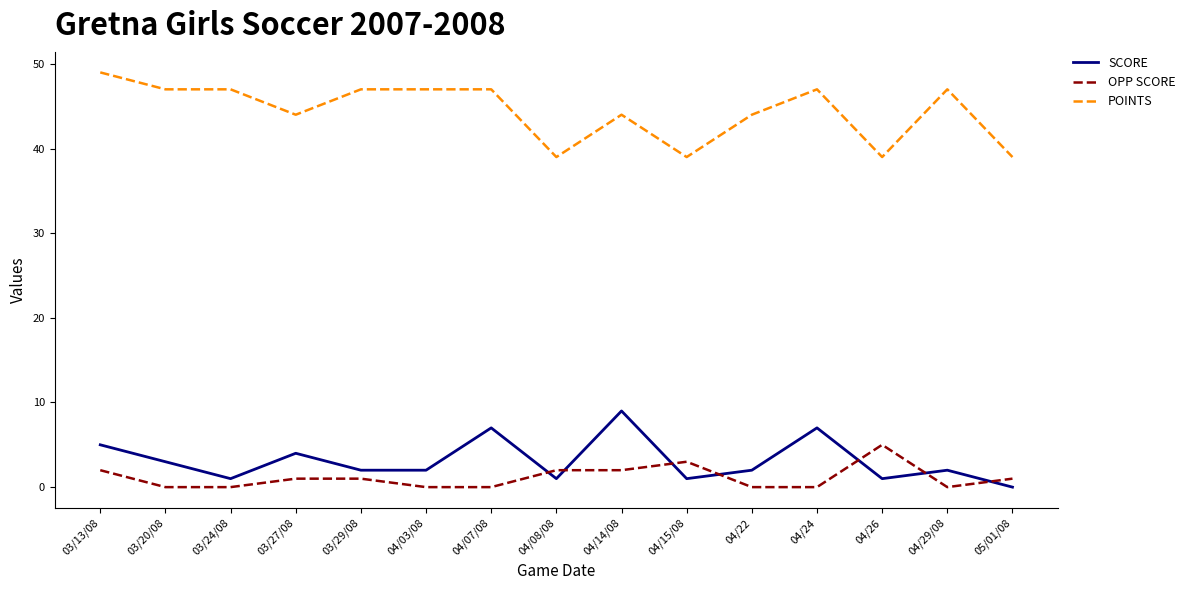

How many values in SCORE are above zero?

14